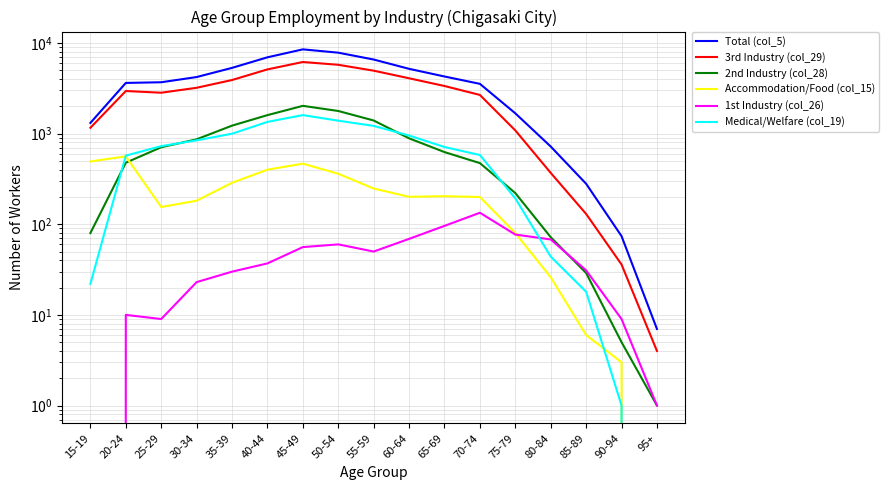

Count the number of data series in this chart.

6